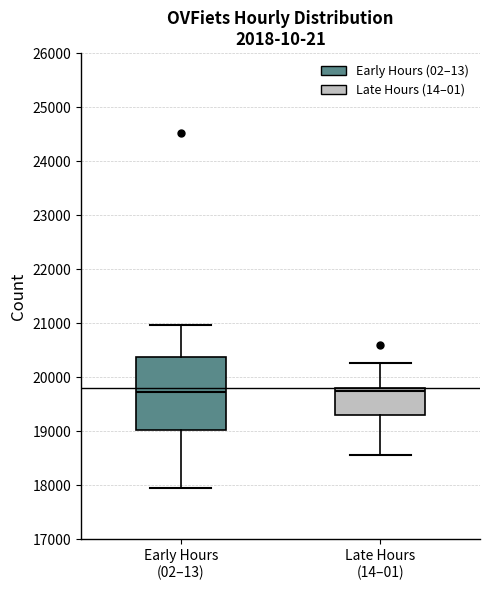

Comparing the boxes themselves (not the whiskers), which one is the tallest?

Early Hours (02–13)